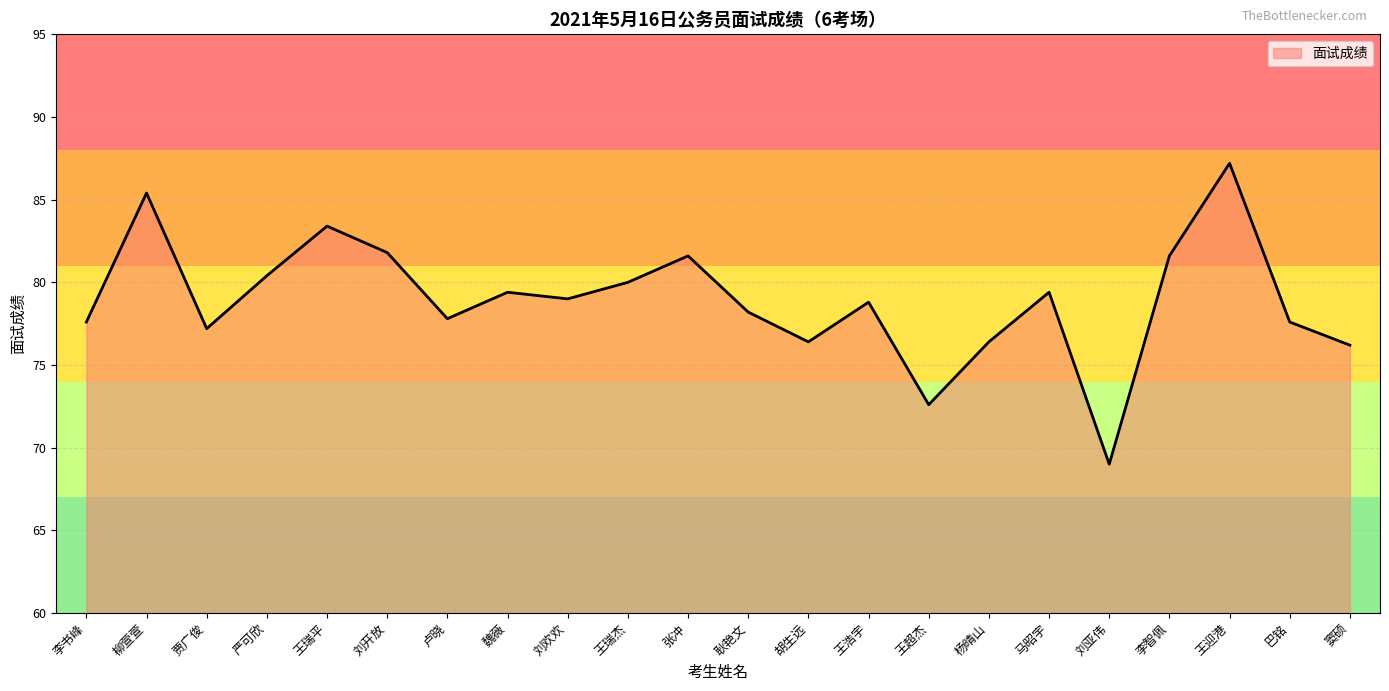

At which label does the data first exceed 79?

柳萱萱